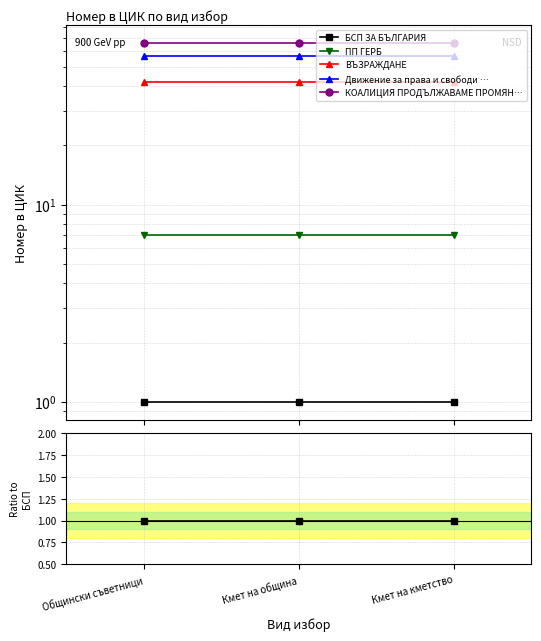

Rank the series by their maximum value, from lowest to highest.

БСП ЗА БЪЛГАРИЯ, ПП ГЕРБ, ВЪЗРАЖДАНЕ, Движение за права и свободи …, КОАЛИЦИЯ ПРОДЪЛЖАВАМЕ ПРОМЯН…